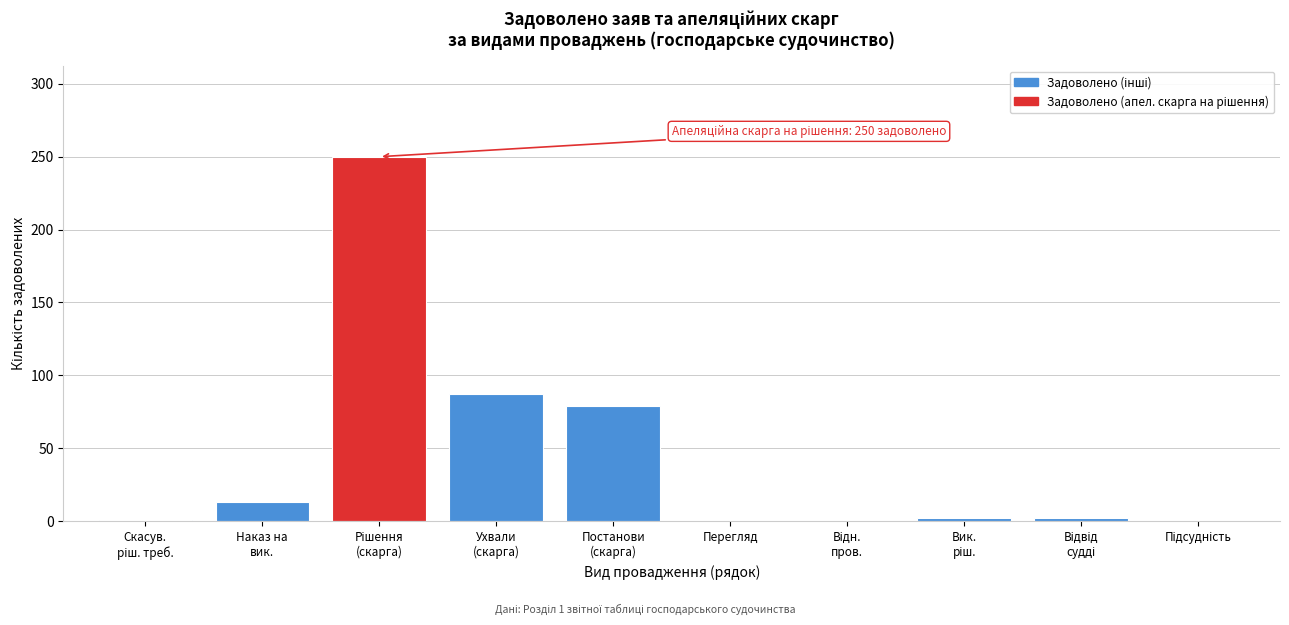

What is the sum of all values?

434